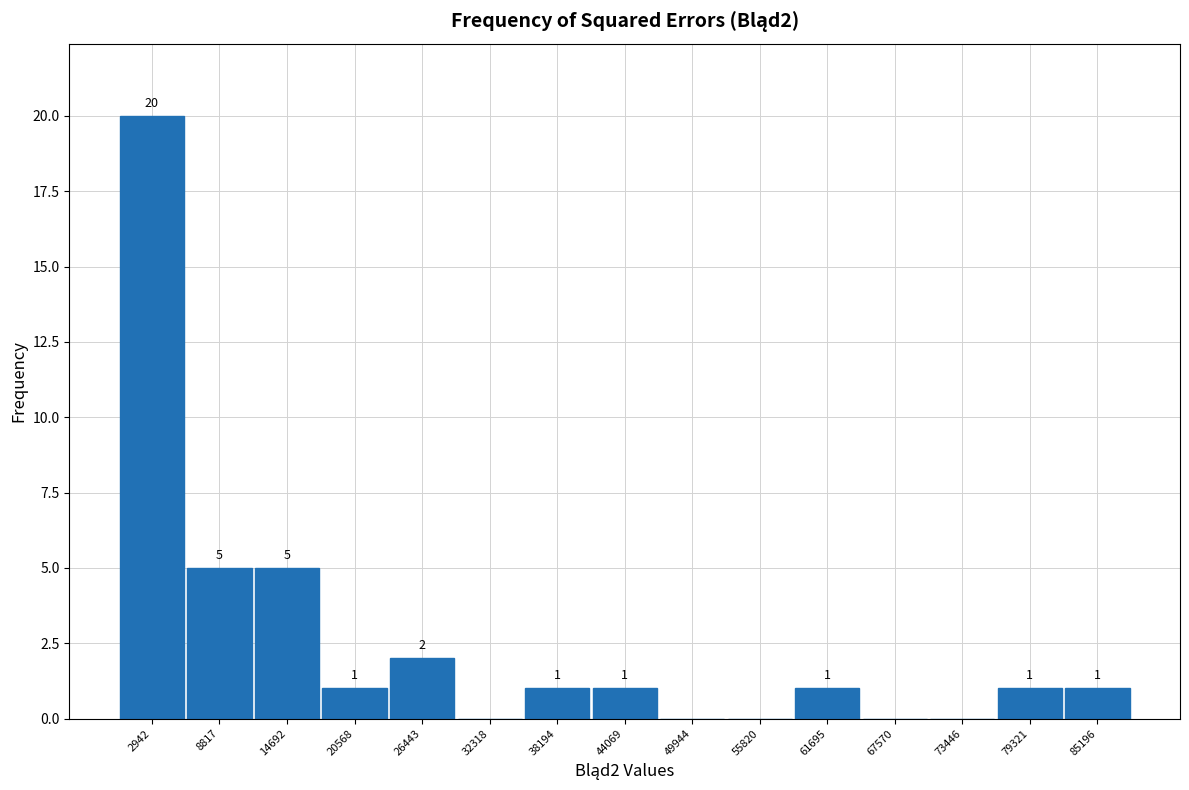

Over which range of the x-axis is the bar tallest?

0 to 6000